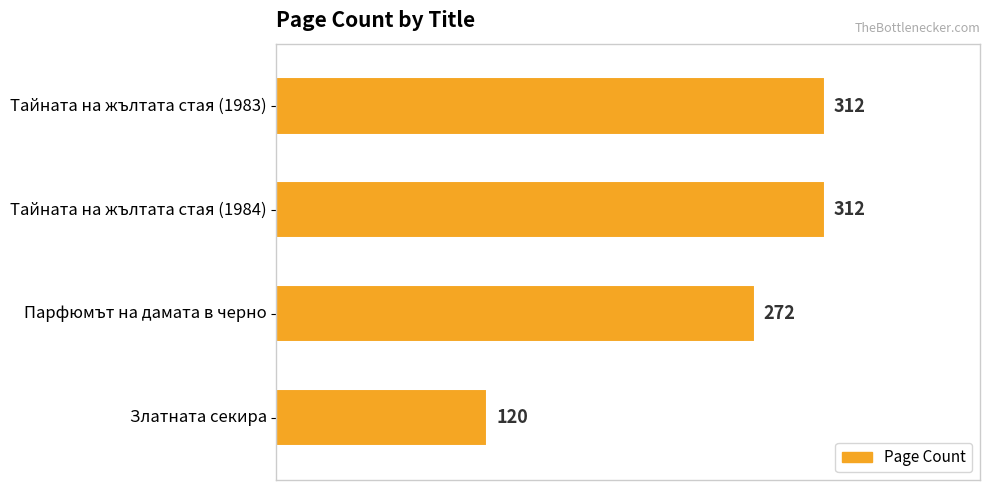

How many bars are there in total?

4